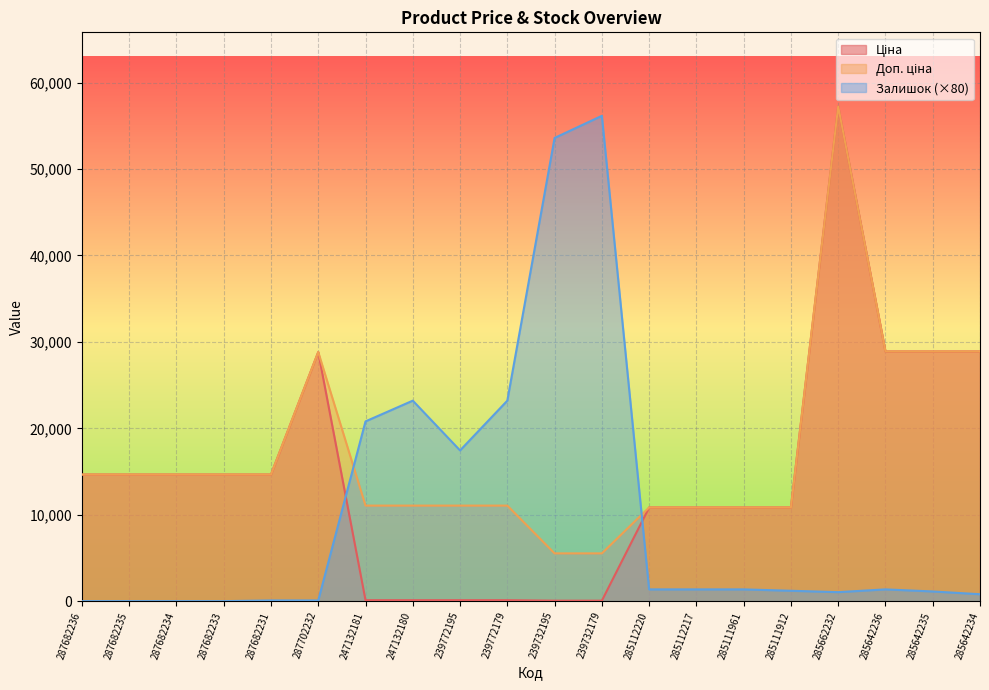

Reading right to left, what are all the values shown in this chart?

Ціна: 28890.3	28890.3	28890.3	57235.5	10840.1	10840.1	10840.1	10840.1	55.3	55.3	110.5	110.5	110.5	110.5	28821.8	14649.6	14649.6	14649.6	14649.6	14649.6
Доп. ціна: 28890.3	28890.3	28890.3	57235.5	10840.1	10840.1	10840.1	10840.1	5528.0	5528.0	11055.0	11055.0	11055.0	11055.0	28821.8	14649.6	14649.6	14649.6	14649.6	14649.6
Залишок: 800.0	1120.0	1360.0	1040.0	1200.0	1360.0	1360.0	1360.0	56160.0	53600.0	23200.0	17440.0	23200.0	20800.0	80.0	80.0	0.0	0.0	0.0	0.0